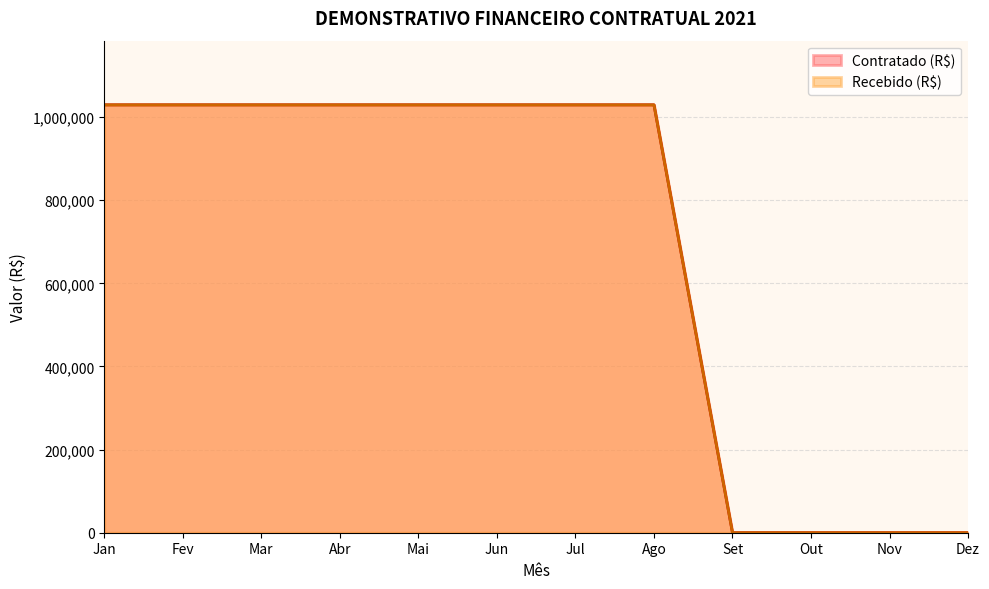

Count the number of data series in this chart.

2